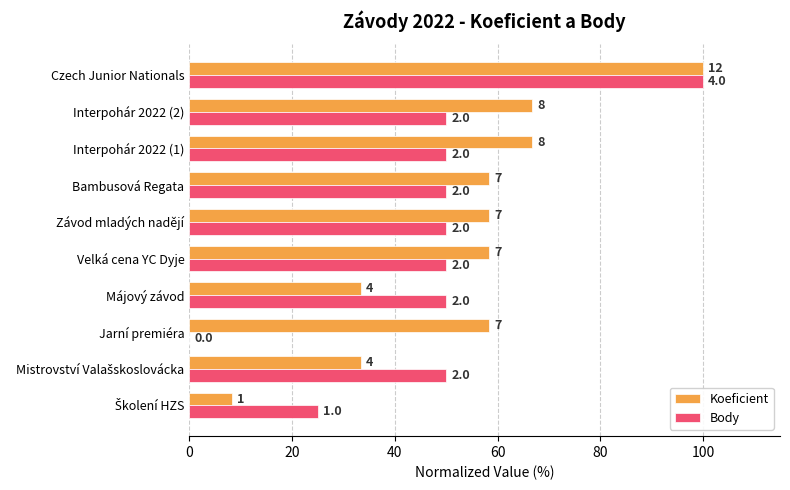

What is the difference between the second highest and minimum values in the Body series?

50.0